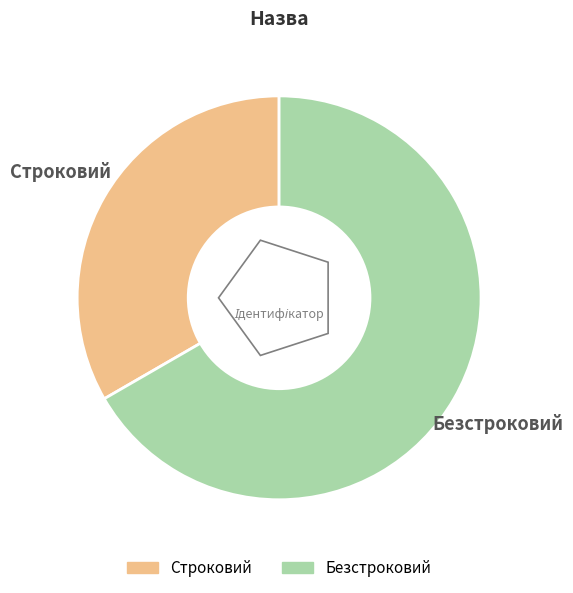

Which category has the smallest portion of the pie?

Строковий